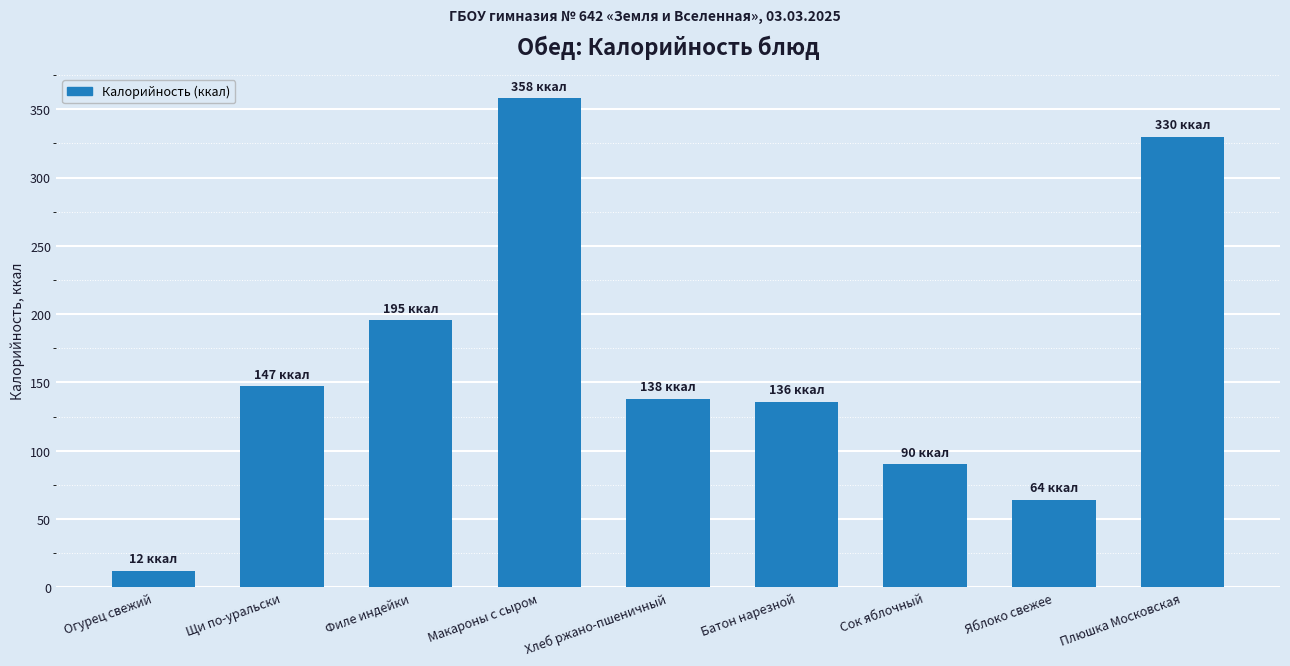

What is the greatest value displayed?

358.0